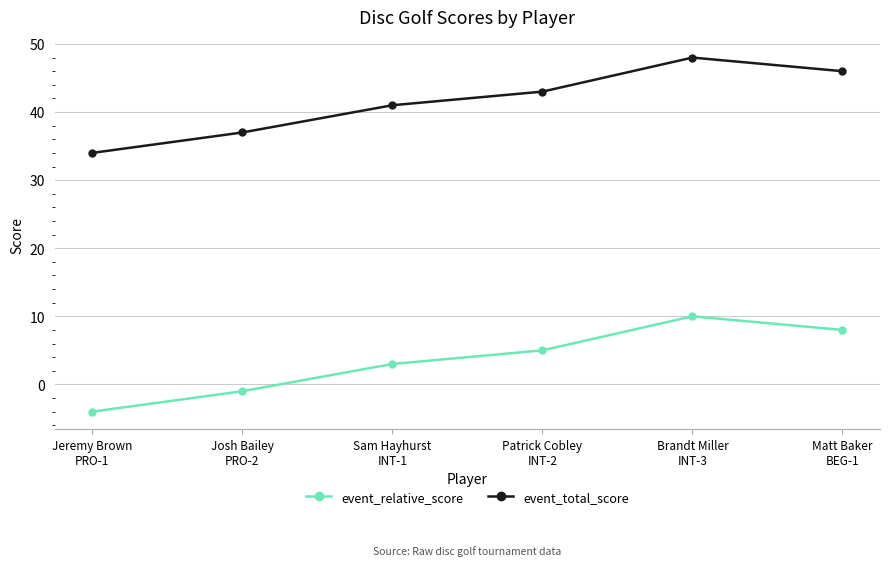

What is the greatest value displayed?

48